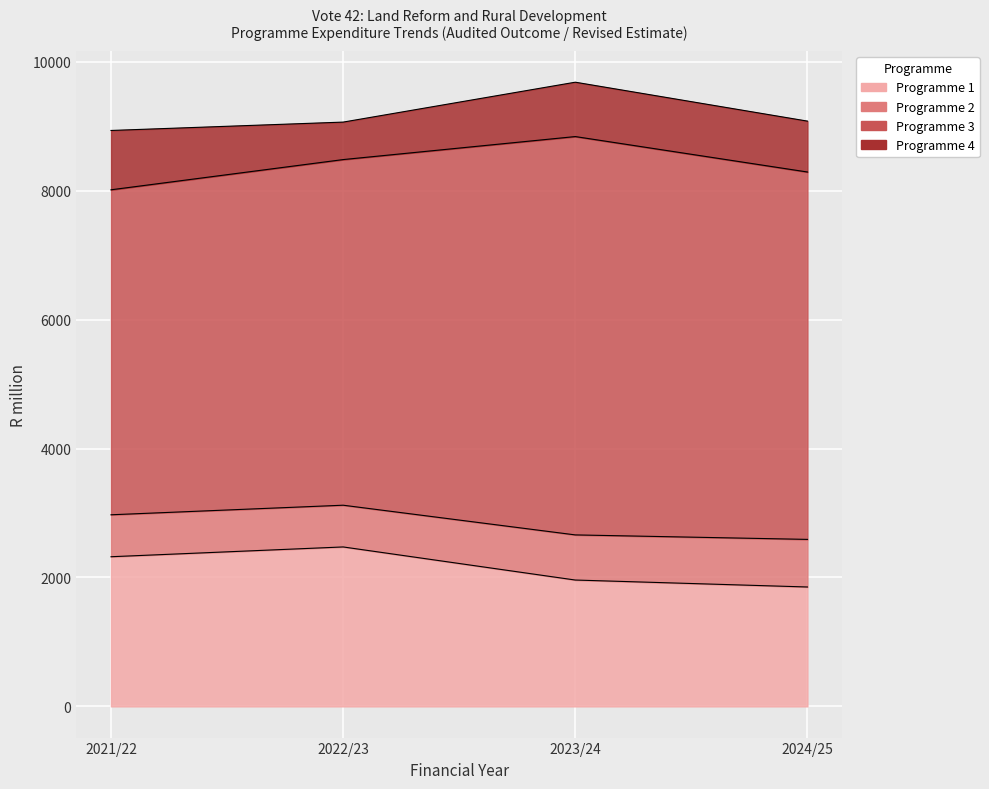

At which label does Programme 2 first exceed 700?

2023/24